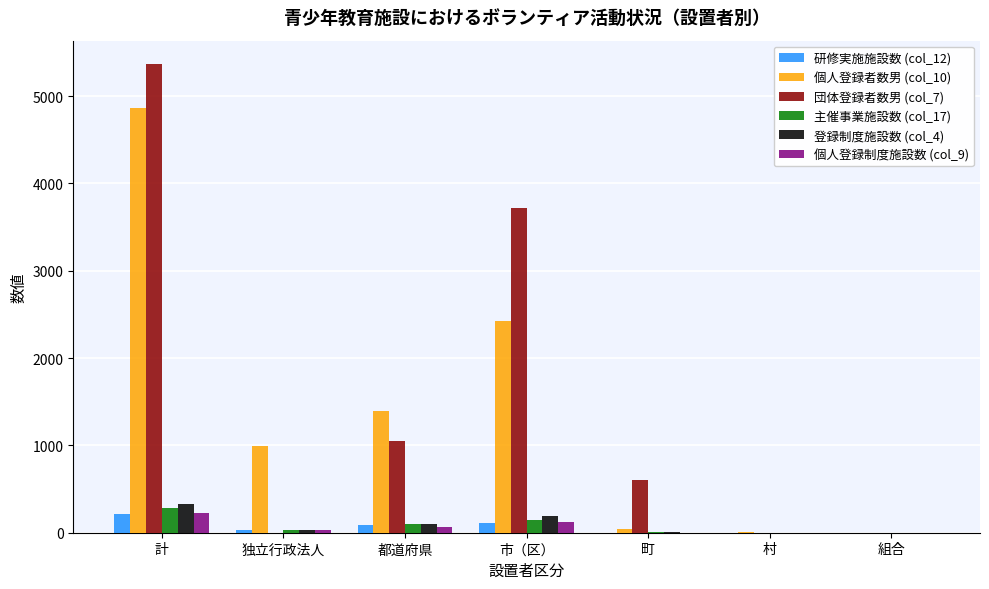

The value of 主催事業施設数 (col_17) at 村 is 173. True or false?

False